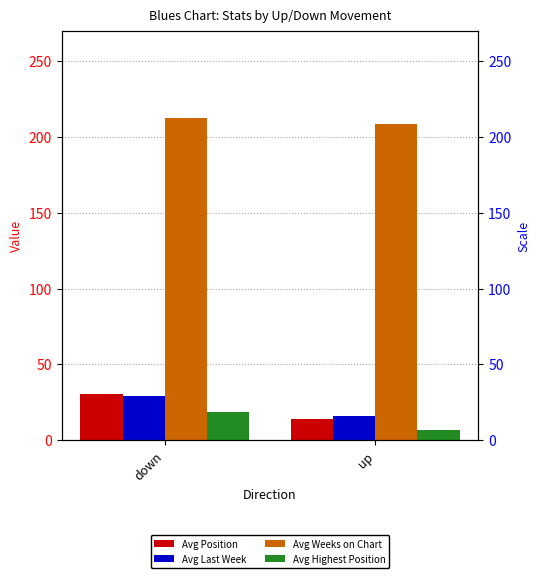

Reading left to right, extract all data points from this chart.

Avg Position: down=30.2	up=14.0
Avg Last Week: down=28.9	up=16.3
Avg Weeks on Chart: down=212.2	up=208.7
Avg Highest Position: down=18.9	up=6.7